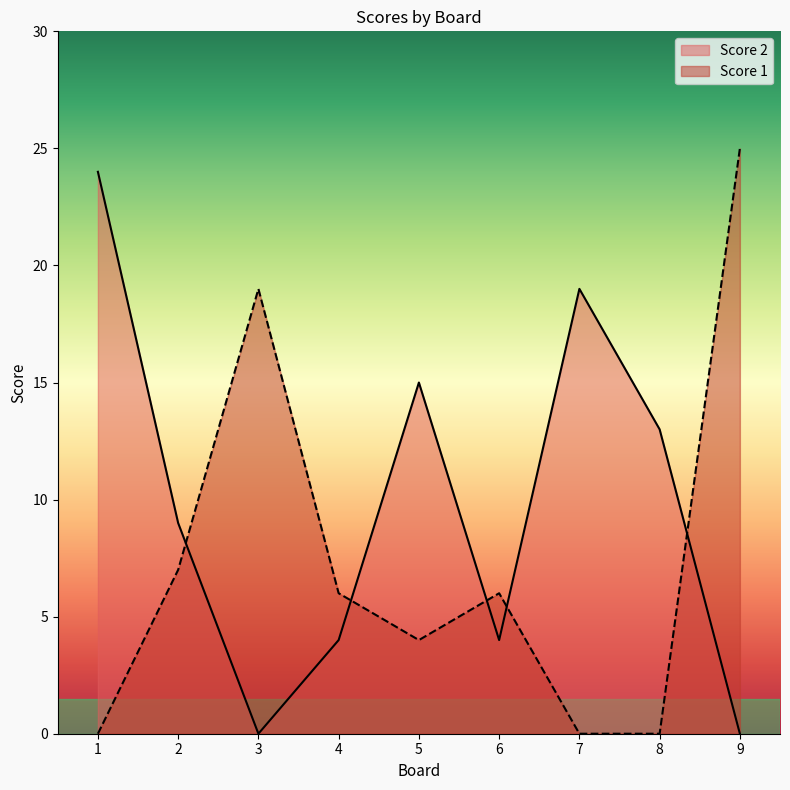

What is the difference between the Score 2 values at 2 and 7?

10